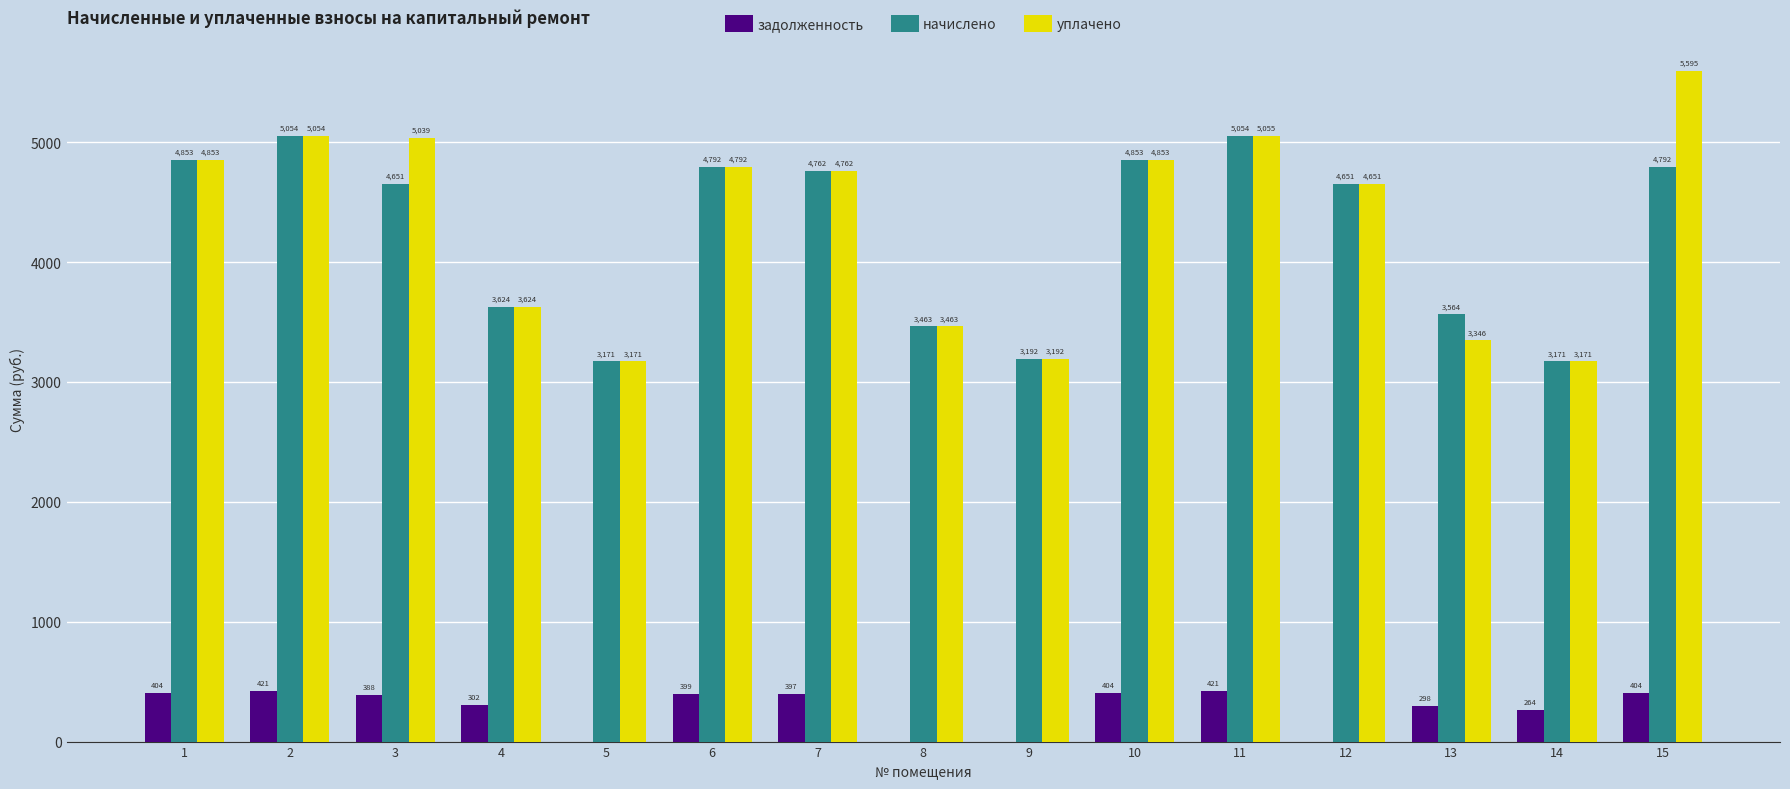

What is the difference between the уплачено values at 9 and 15?

2403.6